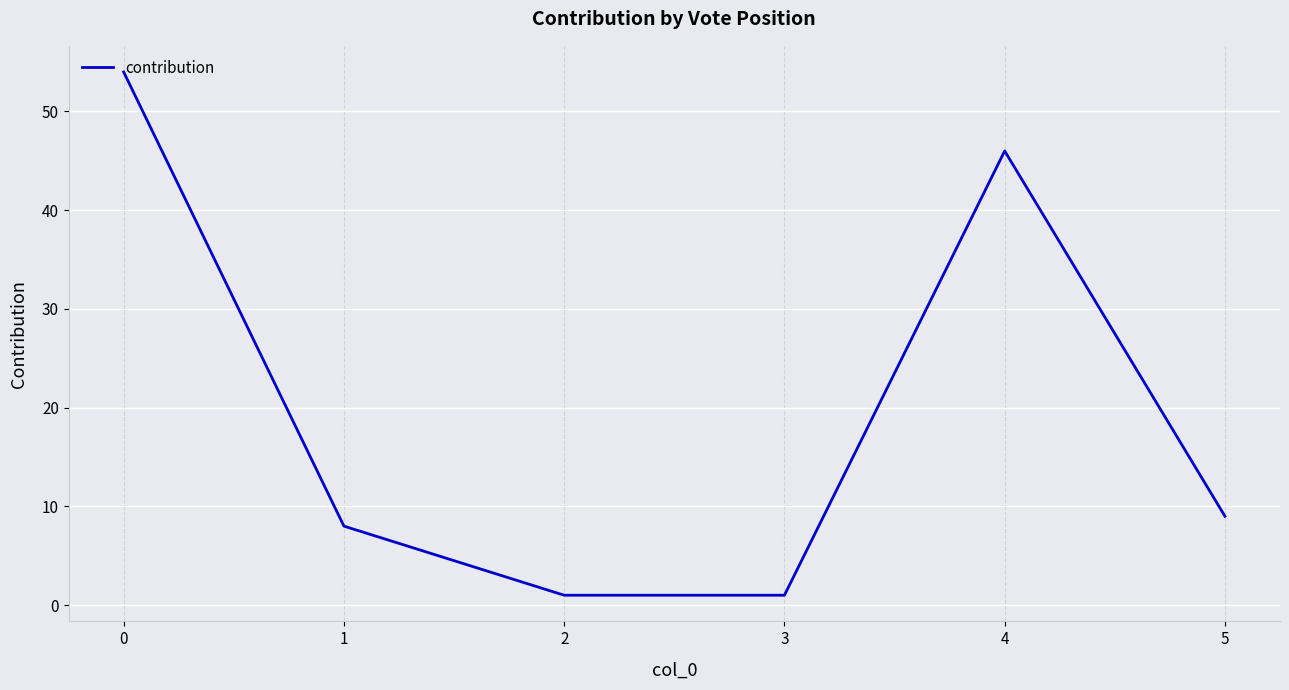

What is the greatest value displayed?

54